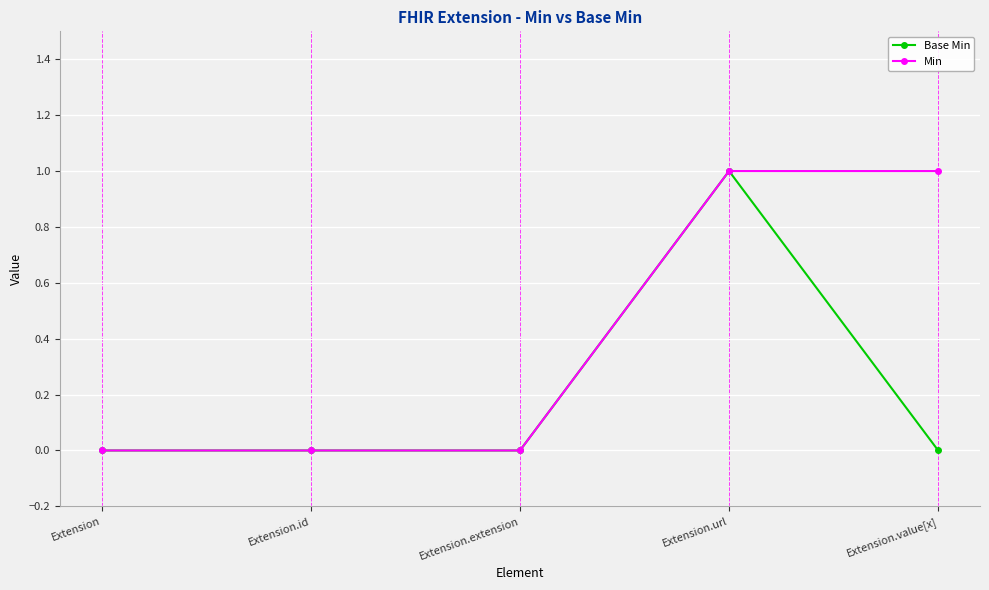

Rank the series by their average value, from highest to lowest.

Min, Base Min